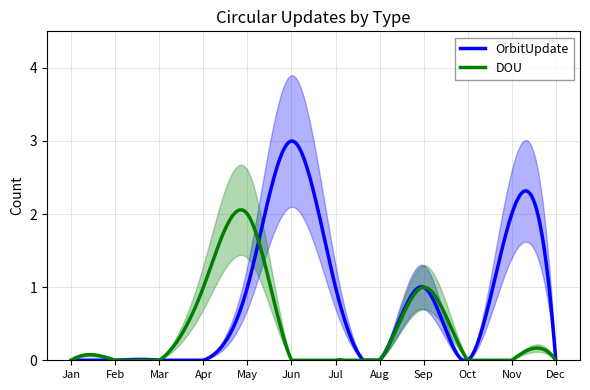

Where do OrbitUpdate and DOU first cross each other?

May and Jun